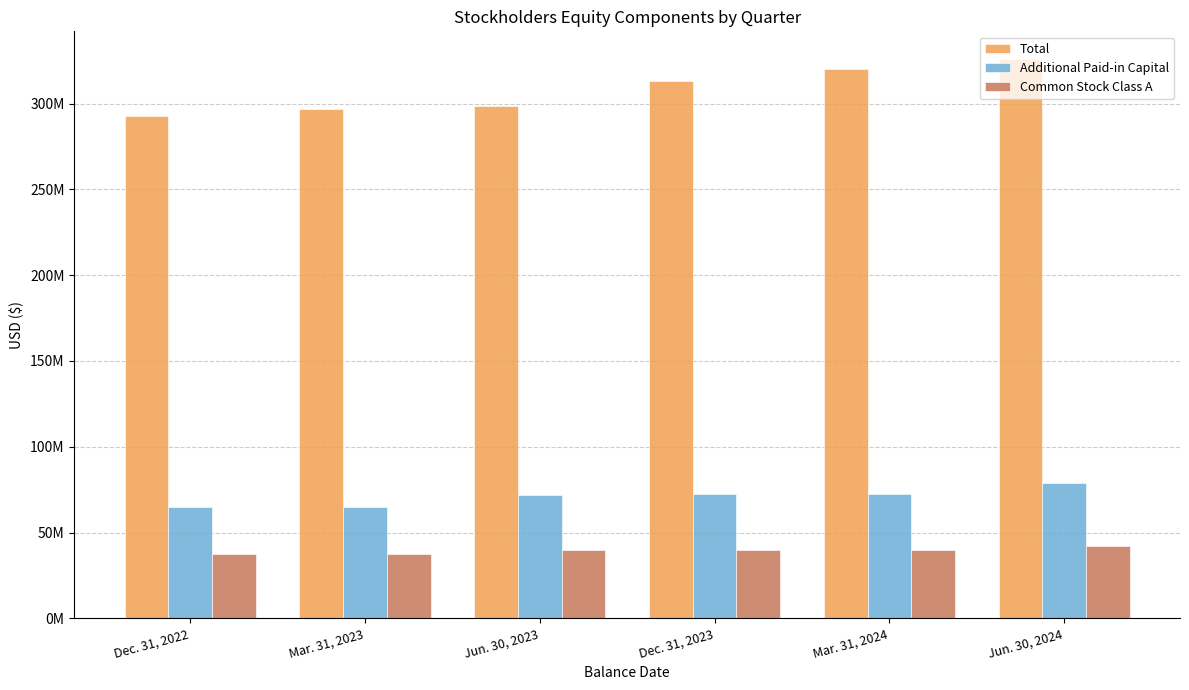

What is the value of the Additional Paid-in Capital bar at the 4th from the left?

72424429